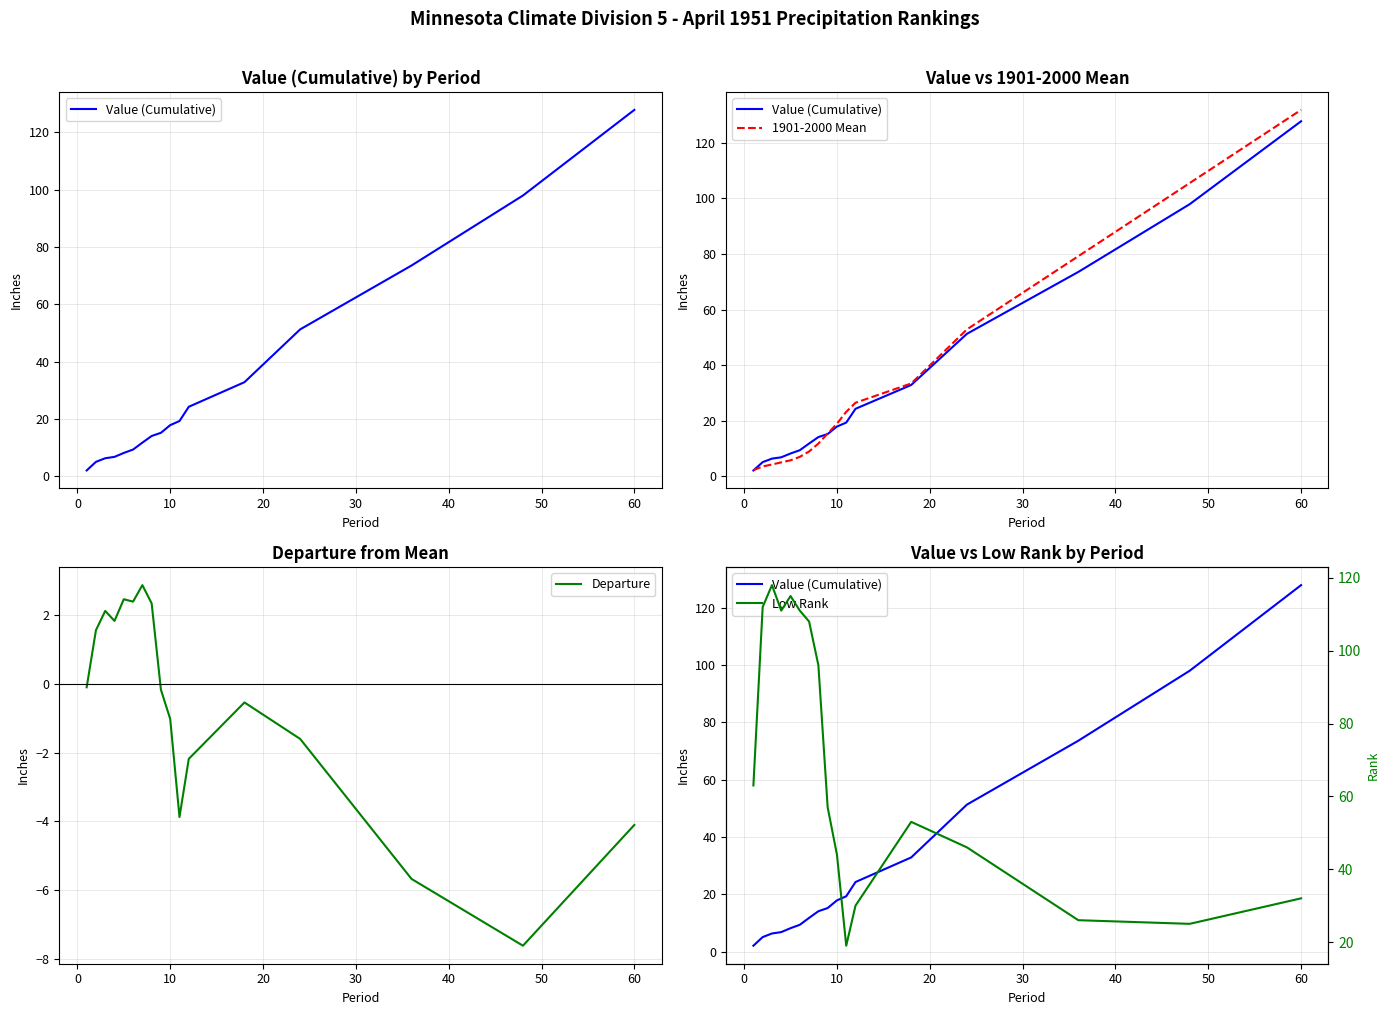

Is it true that Departure equals -4.1 at 60?

True